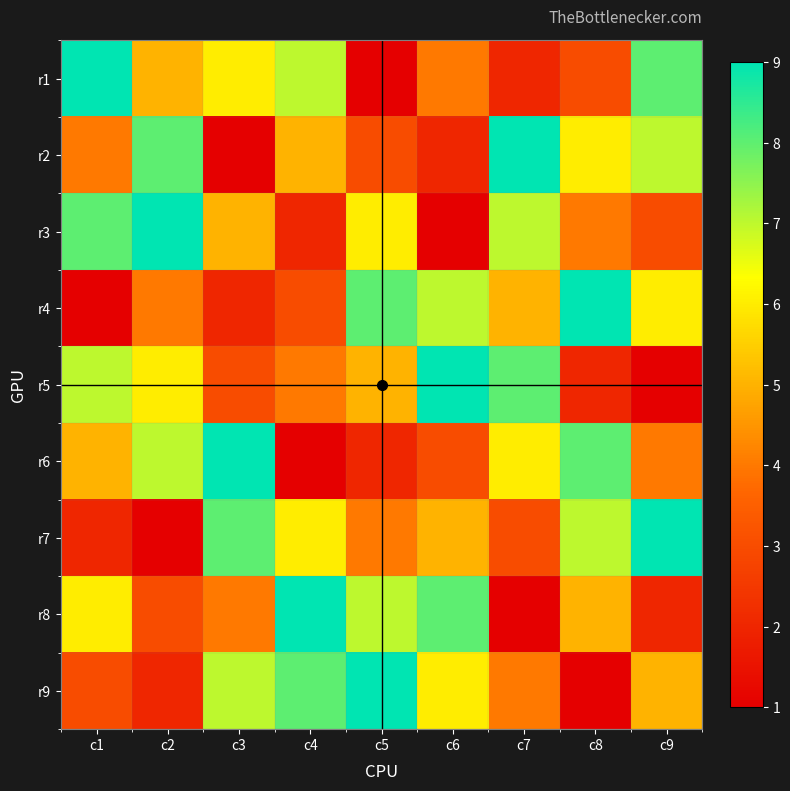

Which series has the largest range (max minus min)?

r1